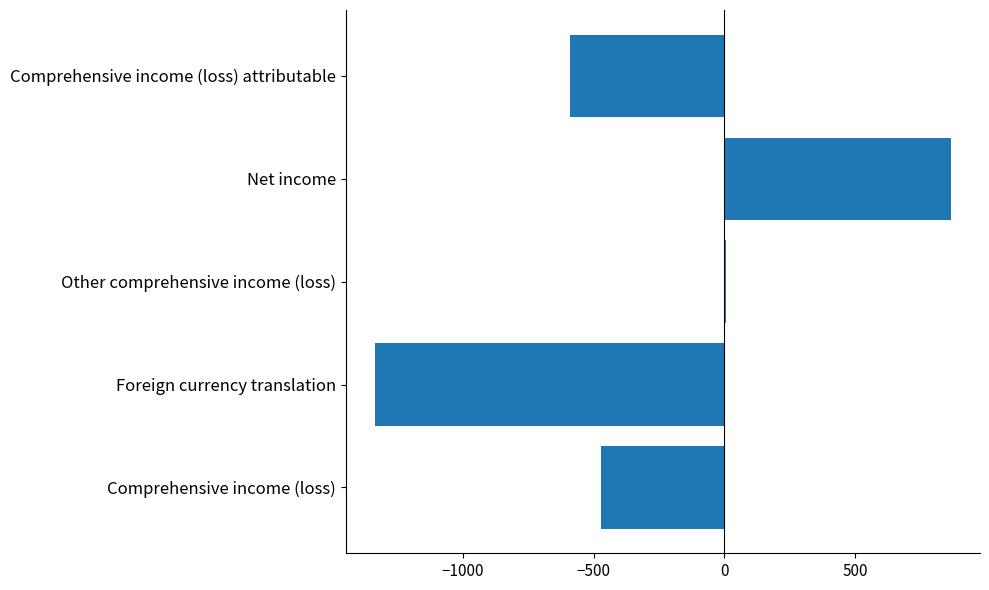

Are the bars grouped side by side (vs. stacked)?

No